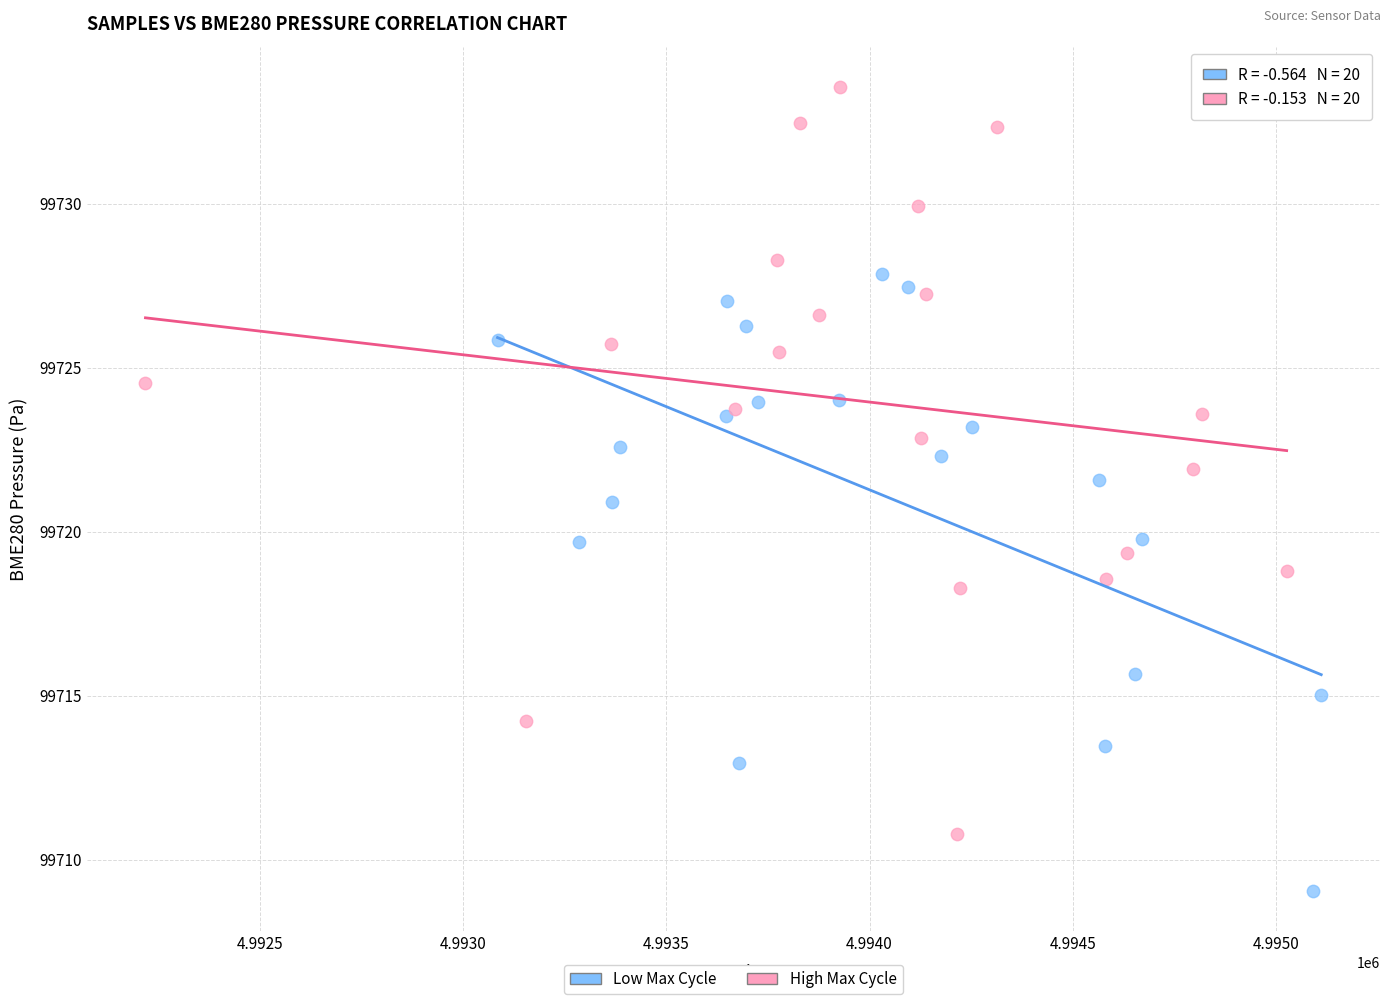

Which series has the largest Y range (max minus min)?

High Max Cycle